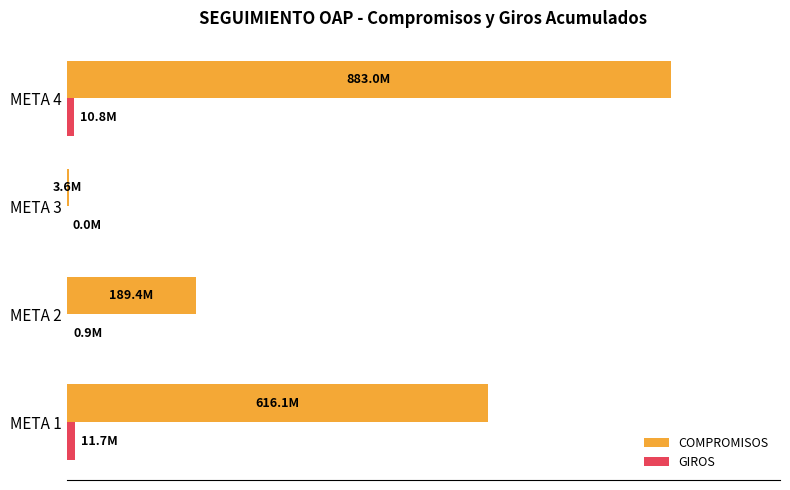

Reading right to left, extract all data points from this chart.

COMPROMISOS: 883038755.0	3571035.0	189393375.0	616120459.0
GIROS: 10755627.2	0.0	928106.8	11653867.0